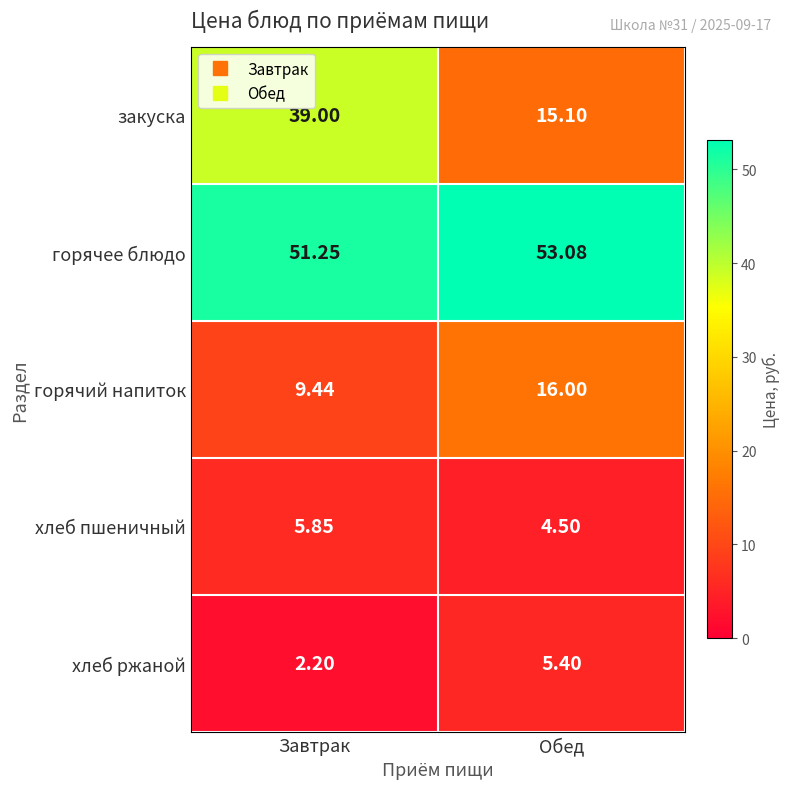

Where is горячее блюдо nearest to the value 52?

Завтрак